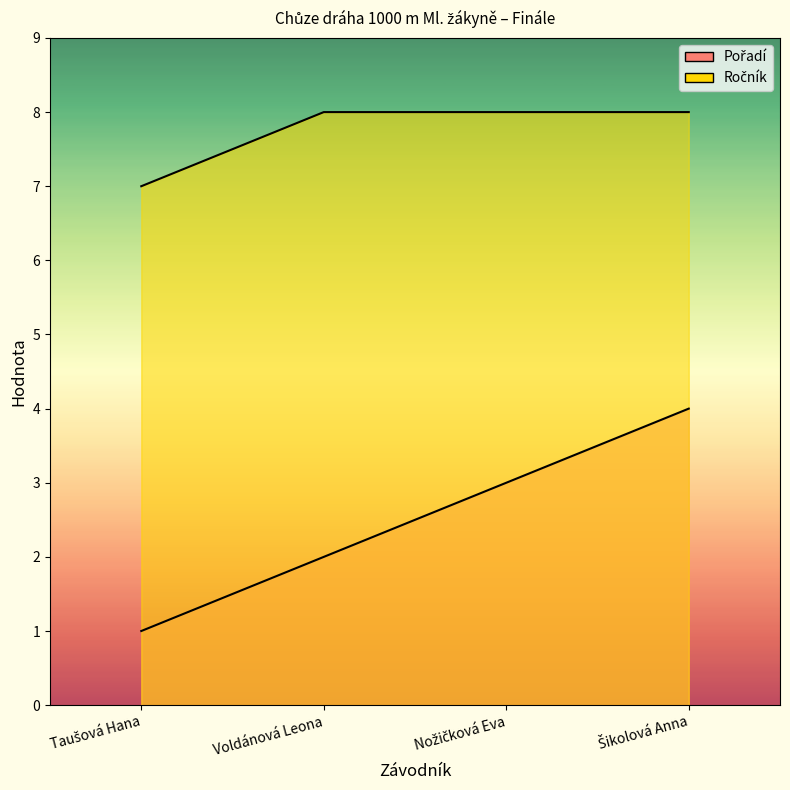

The Pořadí series shows 1 at Taušová Hana. True or false?

True